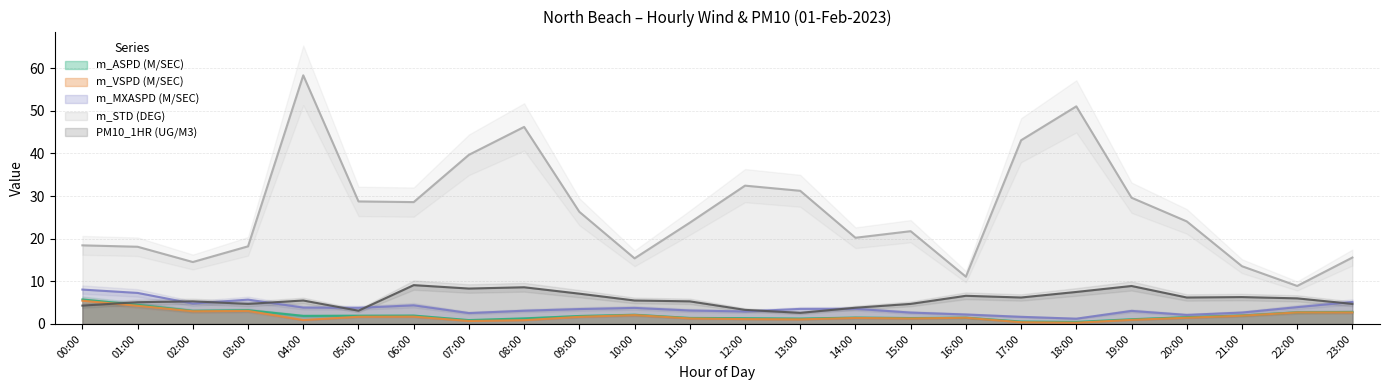

How many lines are shown in the chart?

5